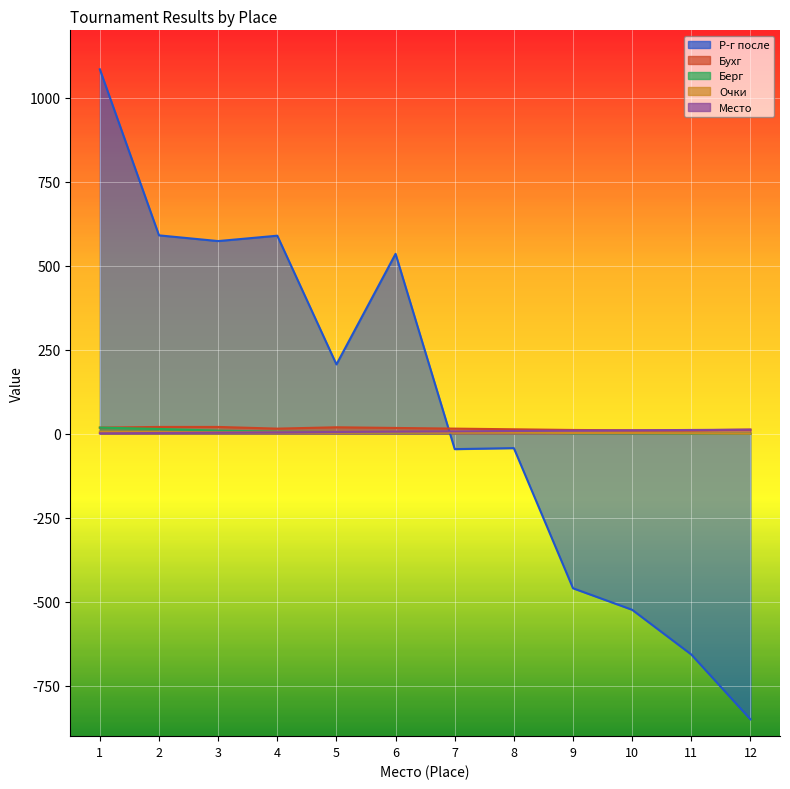

True or false: Очки and Бухг cross at least once.

False